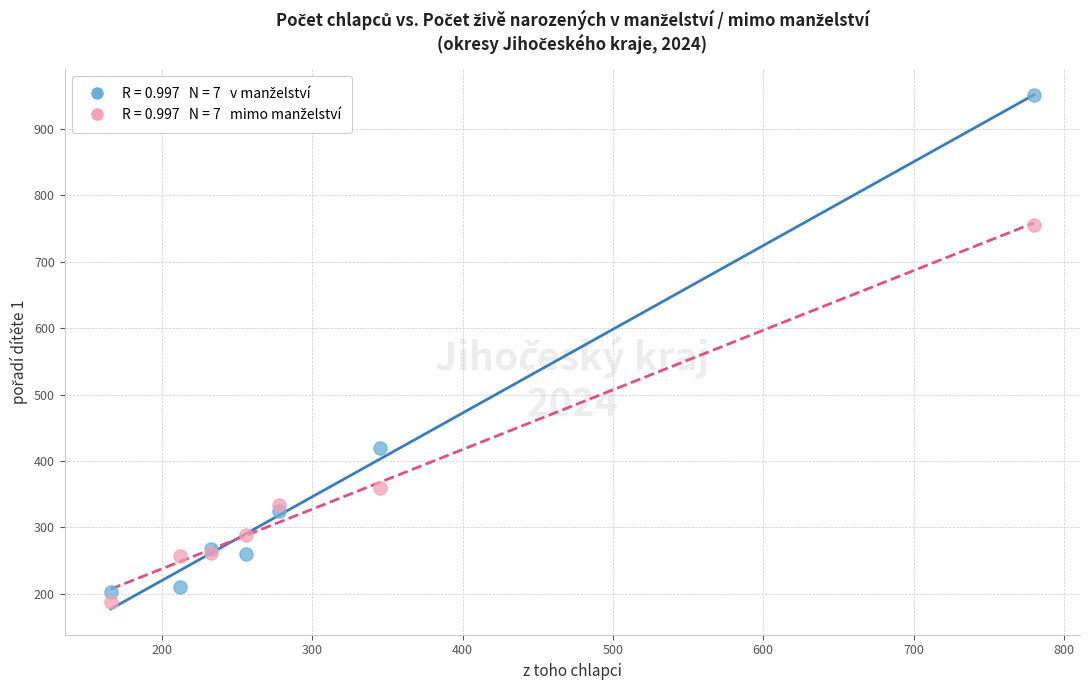

Across all series, what Y value is closest to 569?

419